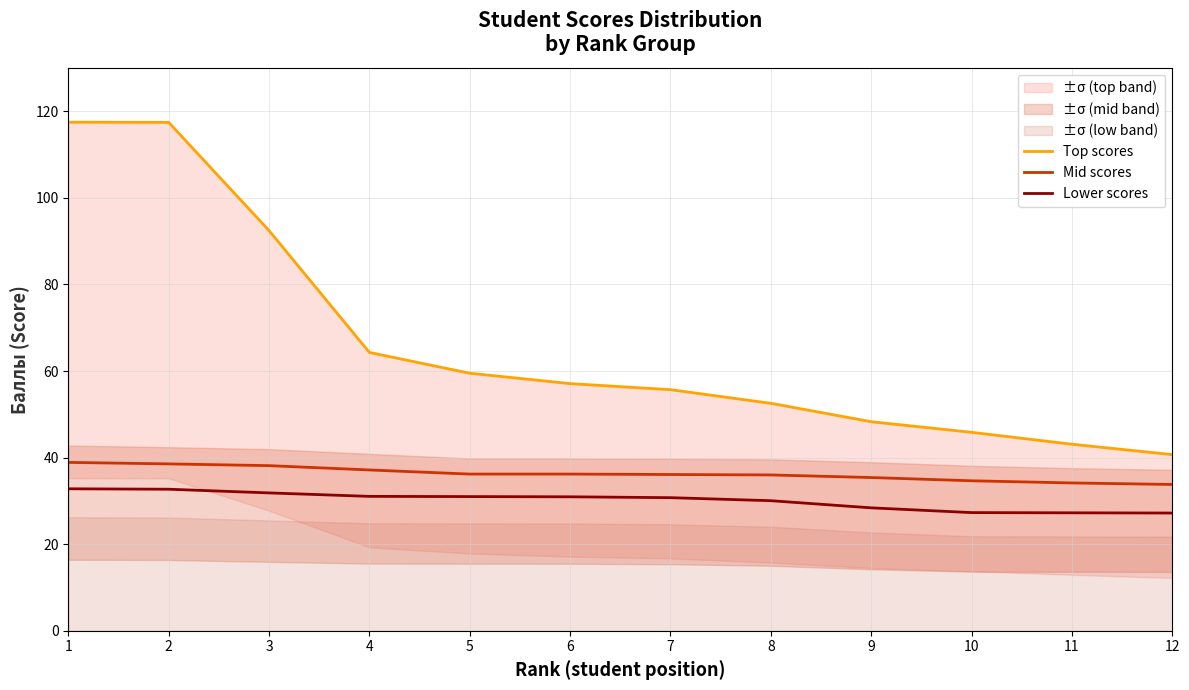

Between 4 and 7, which series saw the biggest shift?

Top scores